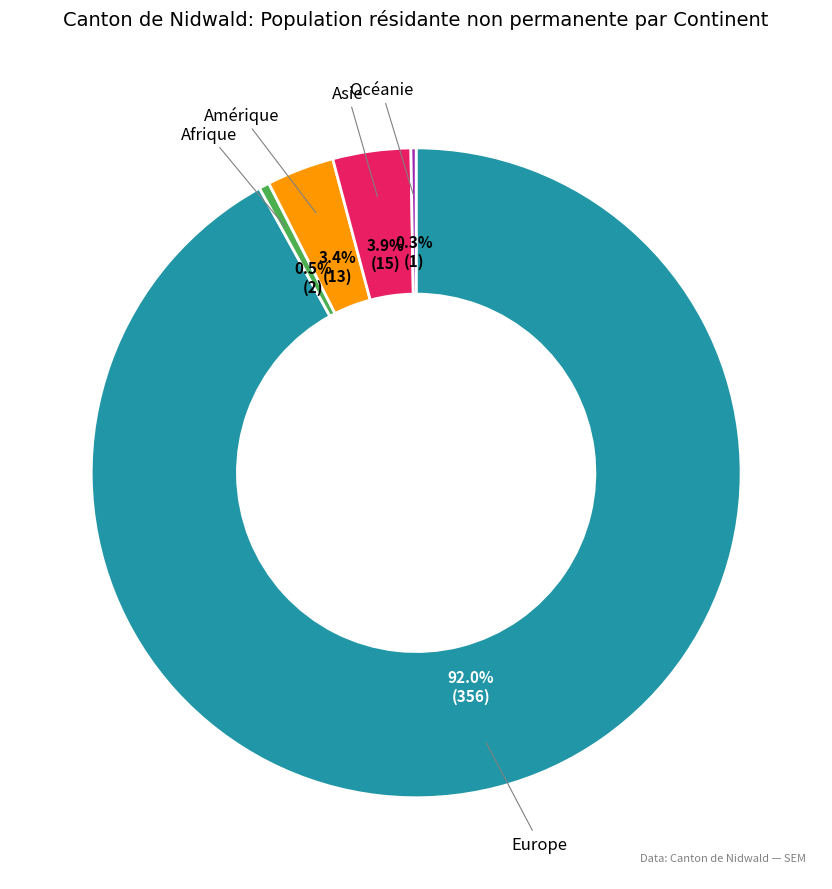

Which has a higher value, Amérique or Europe?

Europe